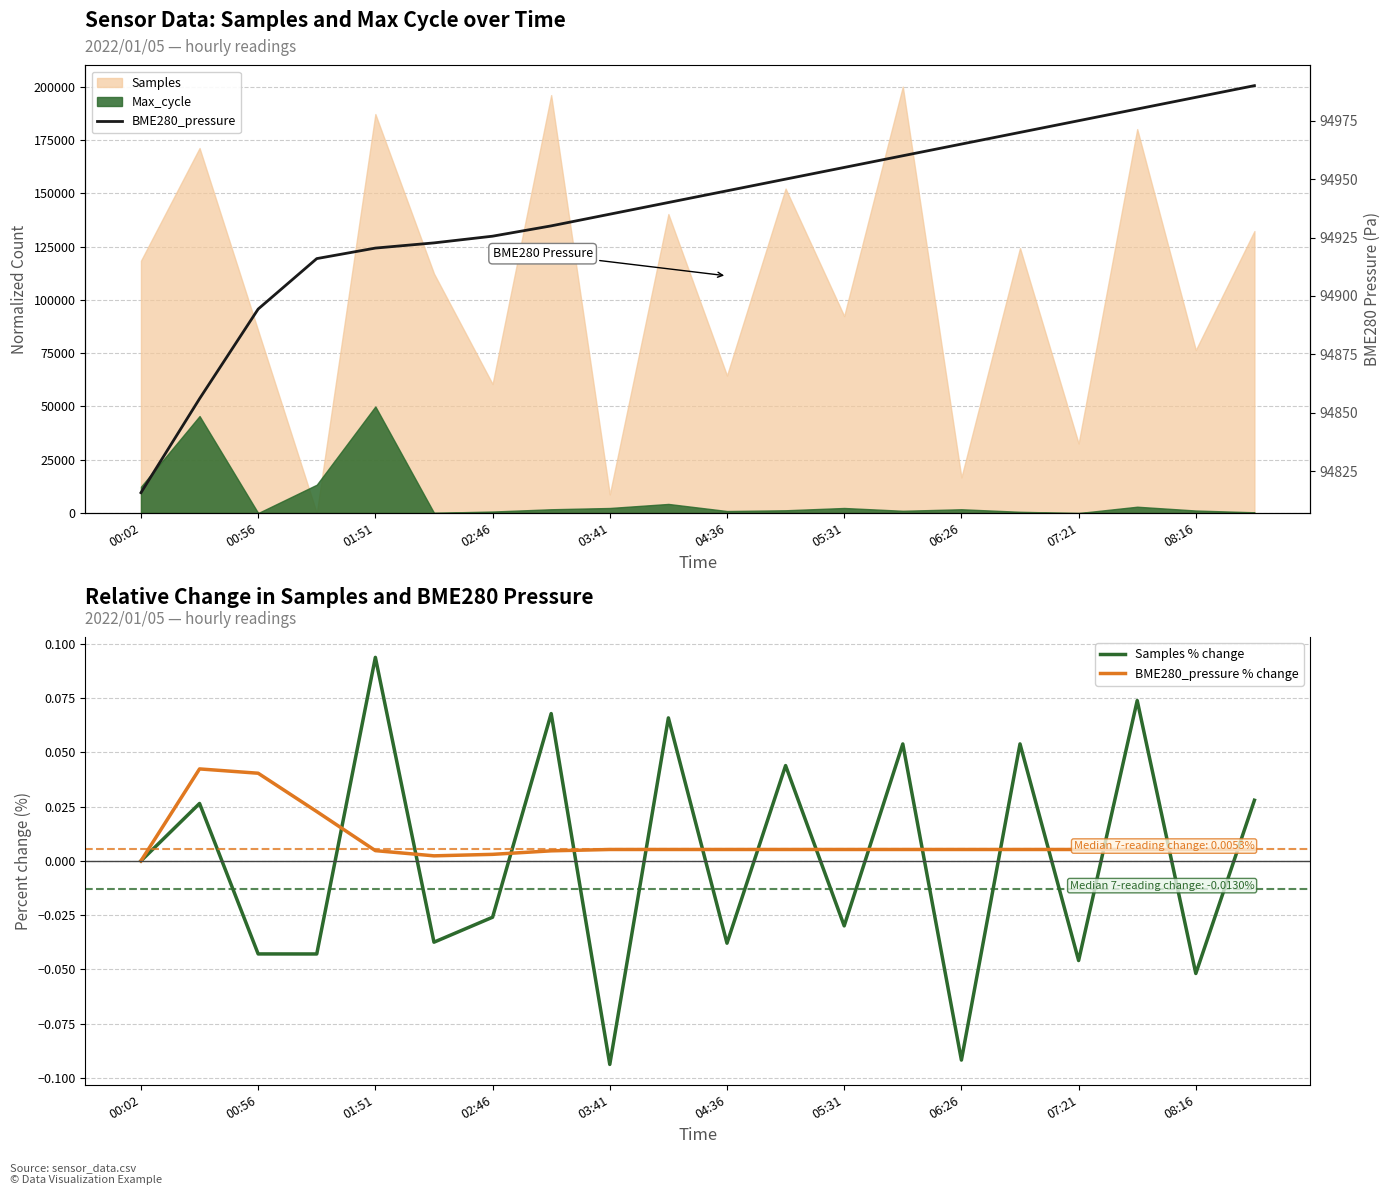

Is the value of Samples % change at 06:26 greater than the value of BME280_pressure at 07:21?

No